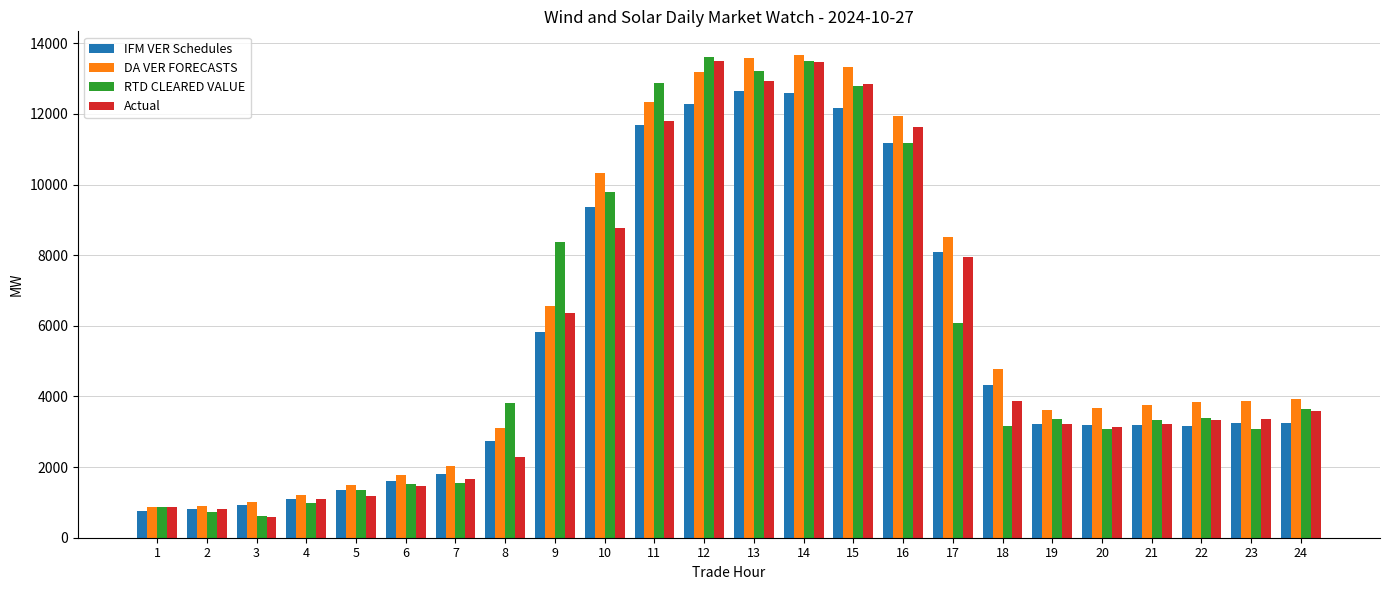

Is the value of Actual at 13 greater than the value of DA VER FORECASTS at 7?

Yes